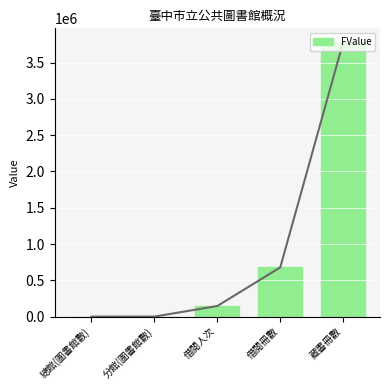

Reading left to right, list all the values displayed in this chart.

0	42	146045	677835	3784202